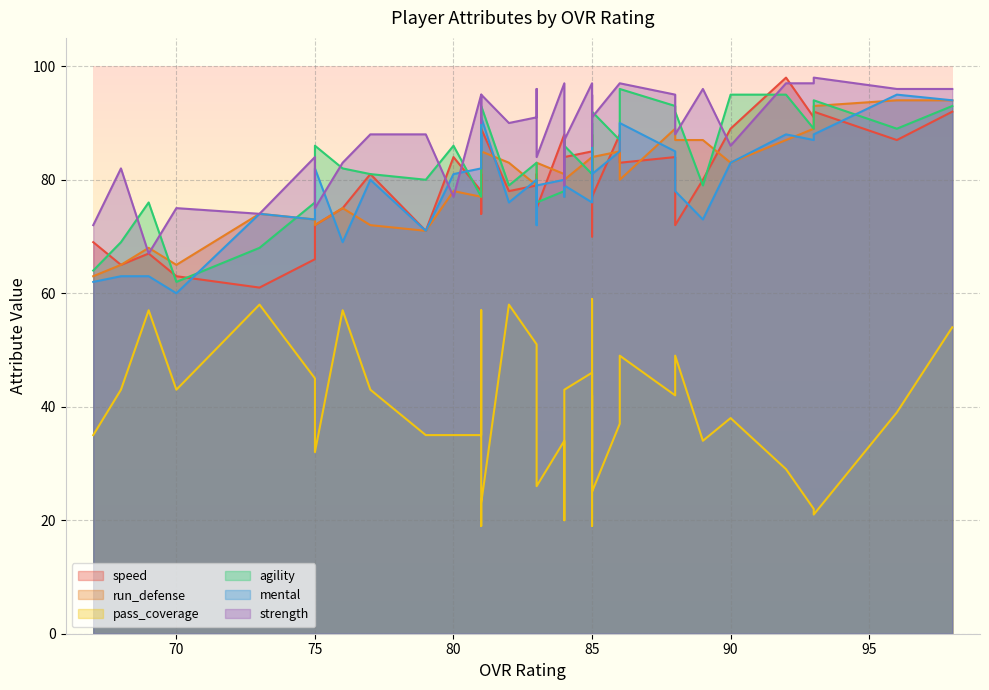

Which series has the widest spread of values?

pass_coverage